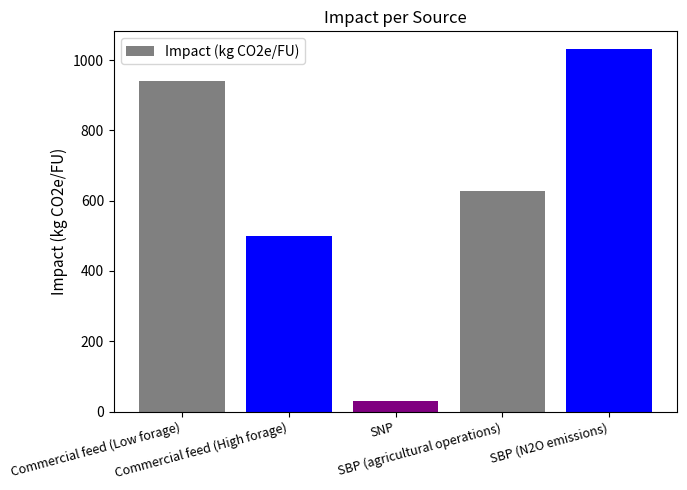

What position from the left is Commercial feed (Low forage)?

1